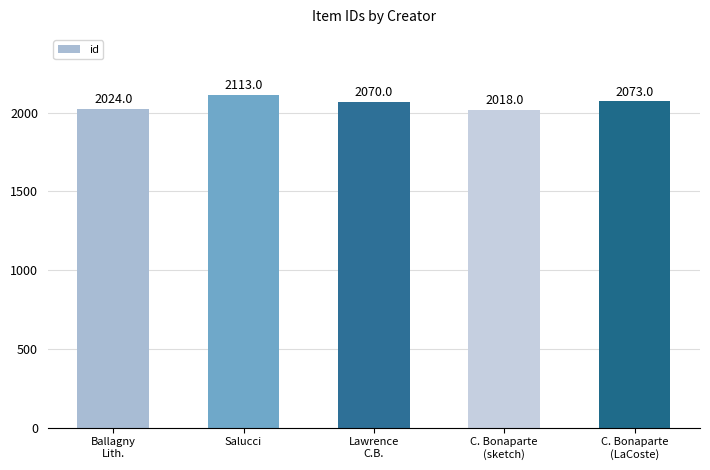

What is the value of the 4th bar from the left?

2018